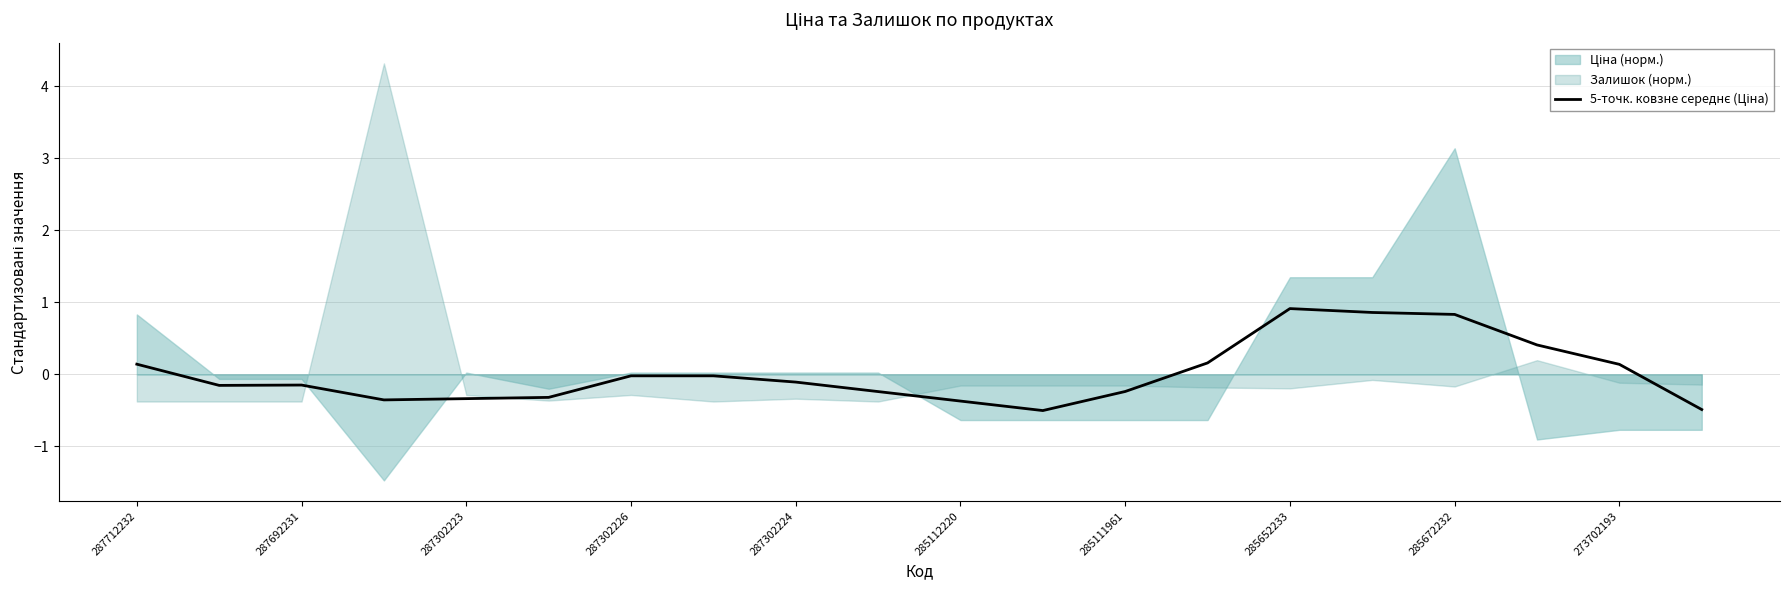

How many interior local valleys (lower than both neighbors) does the data have?

3